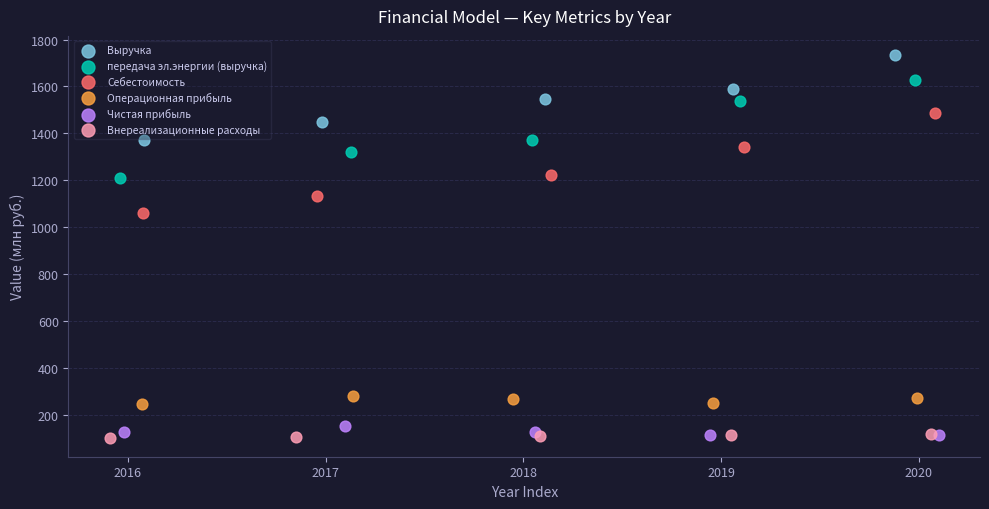

Which series has the widest spread of Y values?

Себестоимость